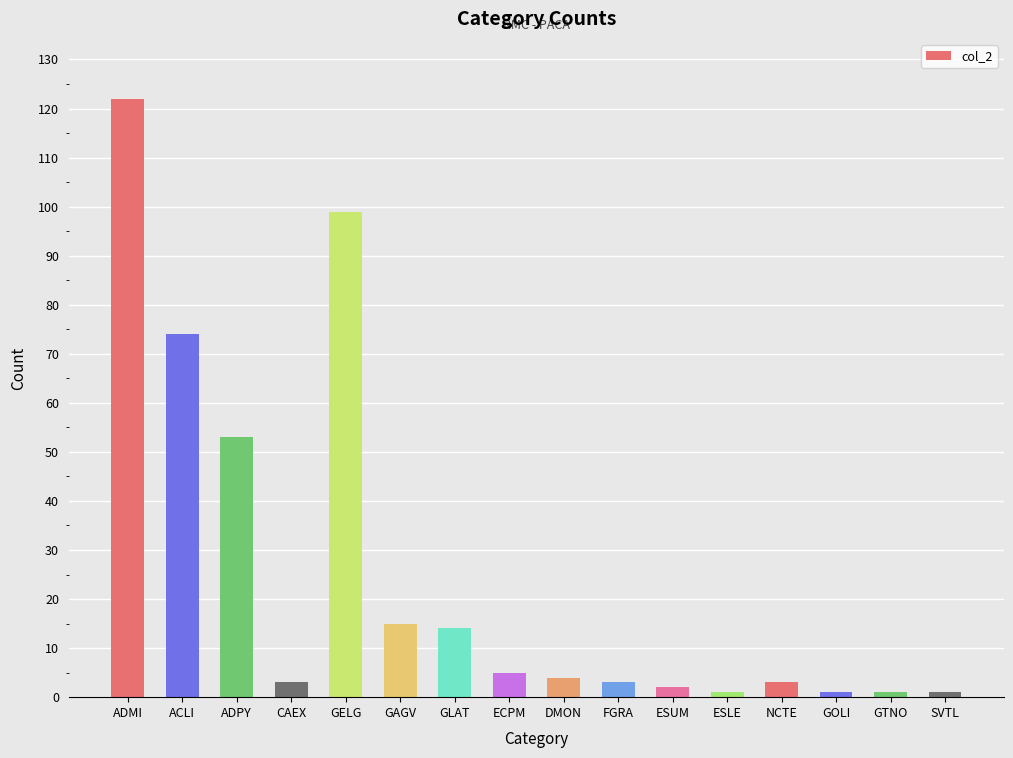

What is the change in value from ESUM to GTNO?

-1